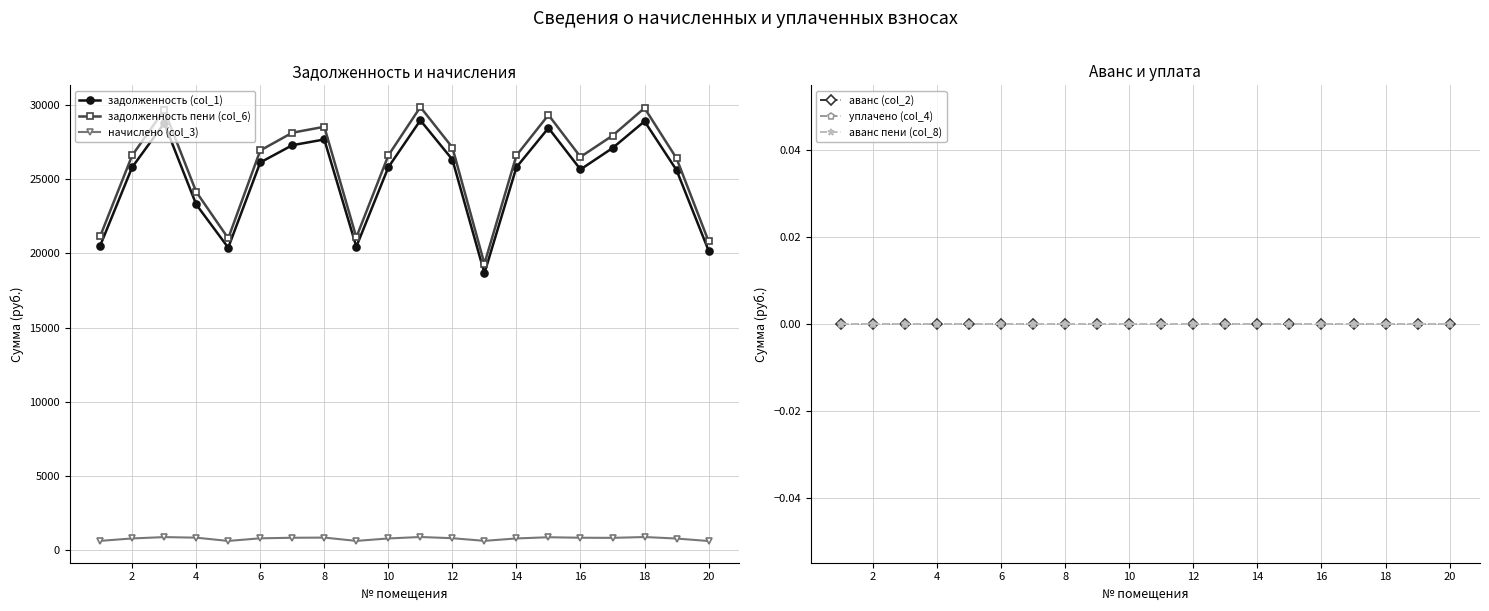

True or false: начислено (col_3) and задолженность (col_1) cross at least once.

False